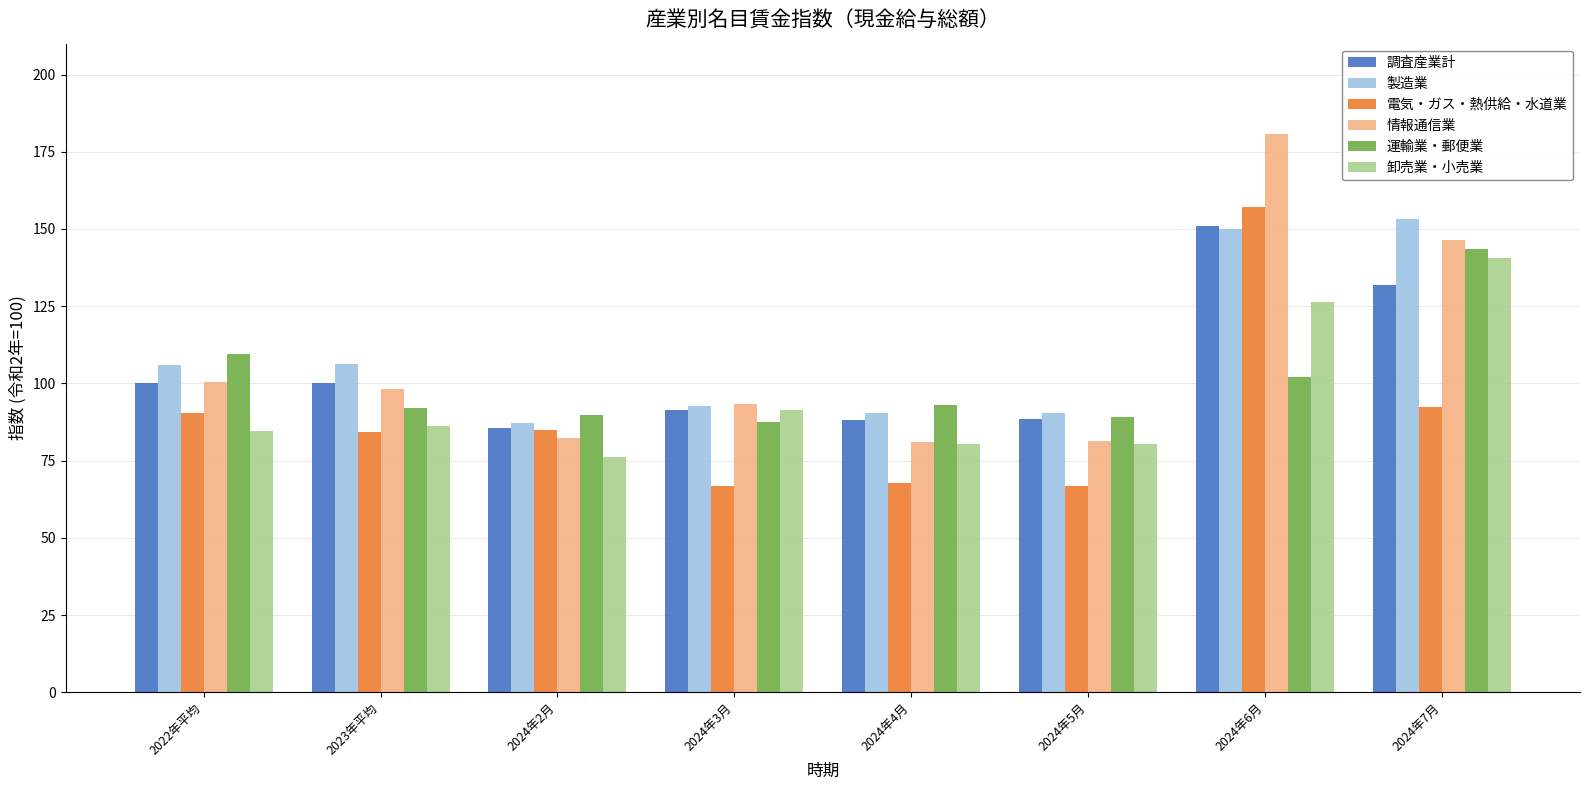

Does the chart contain any negative values?

No